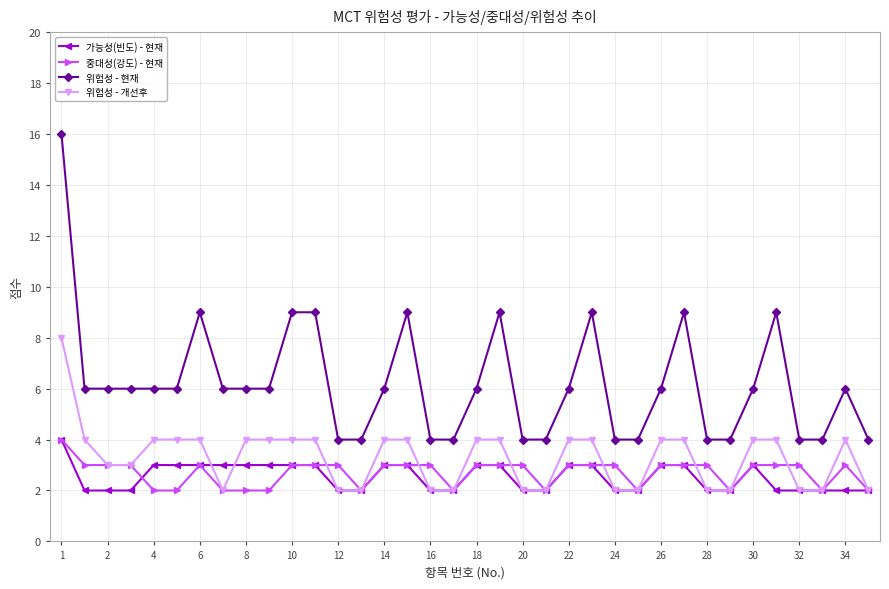

What is the highest value of the 위험성 - 개선후 series?

8